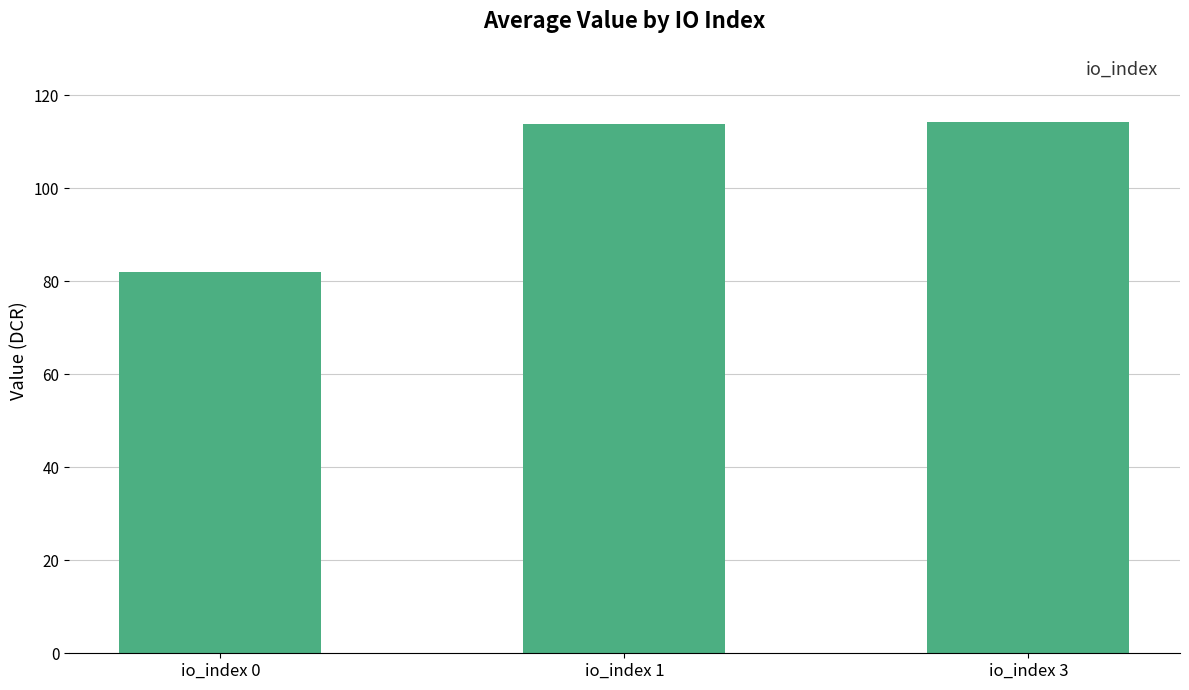

How many values exceed 113?

2